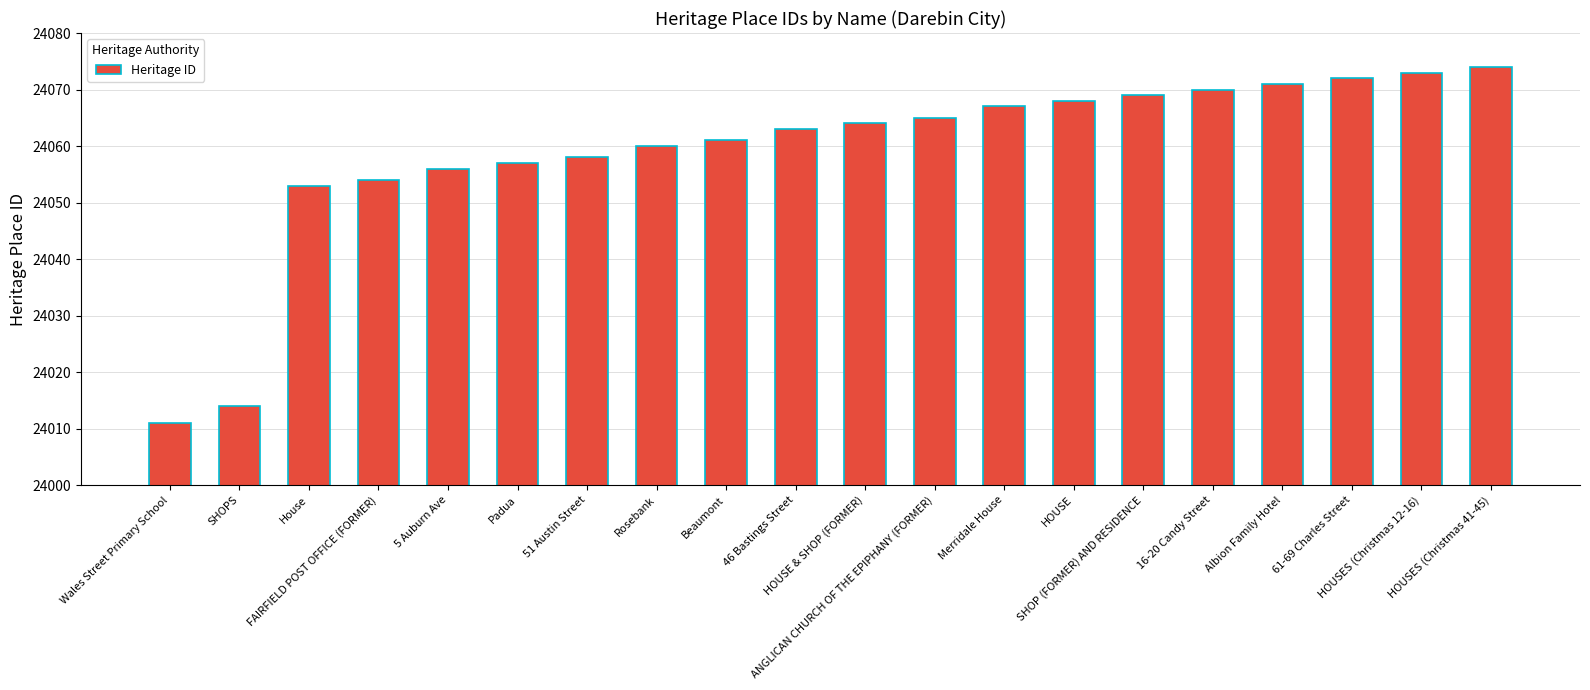

At which category does the chart reach its peak across all series?

HOUSES (Christmas 41-45)